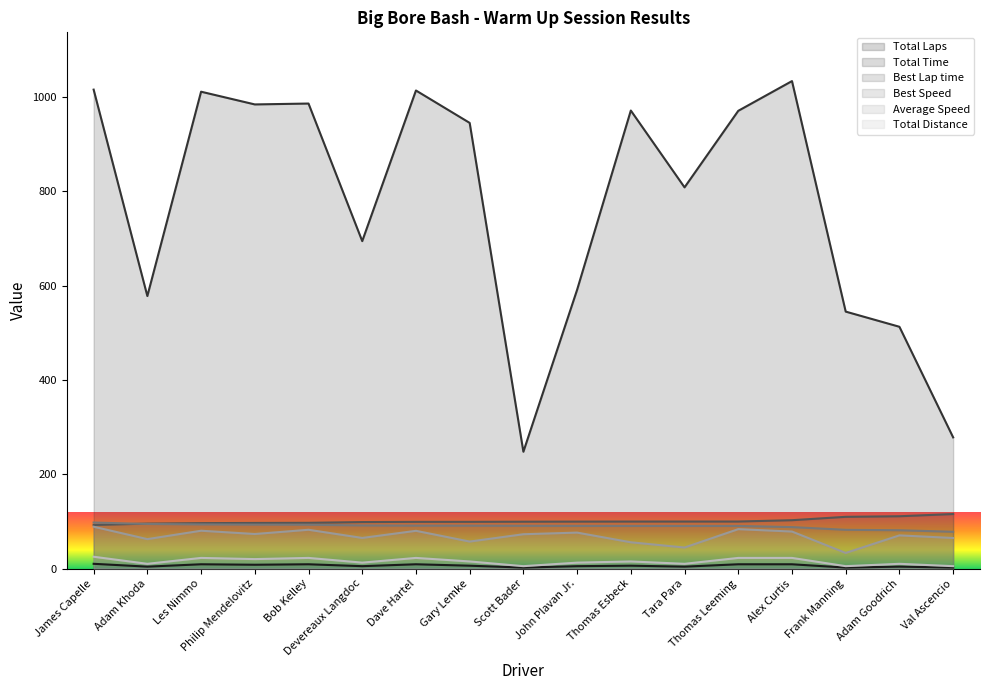

In Average Speed, how many points are lower than both neighbors (excluding endpoints)?

6